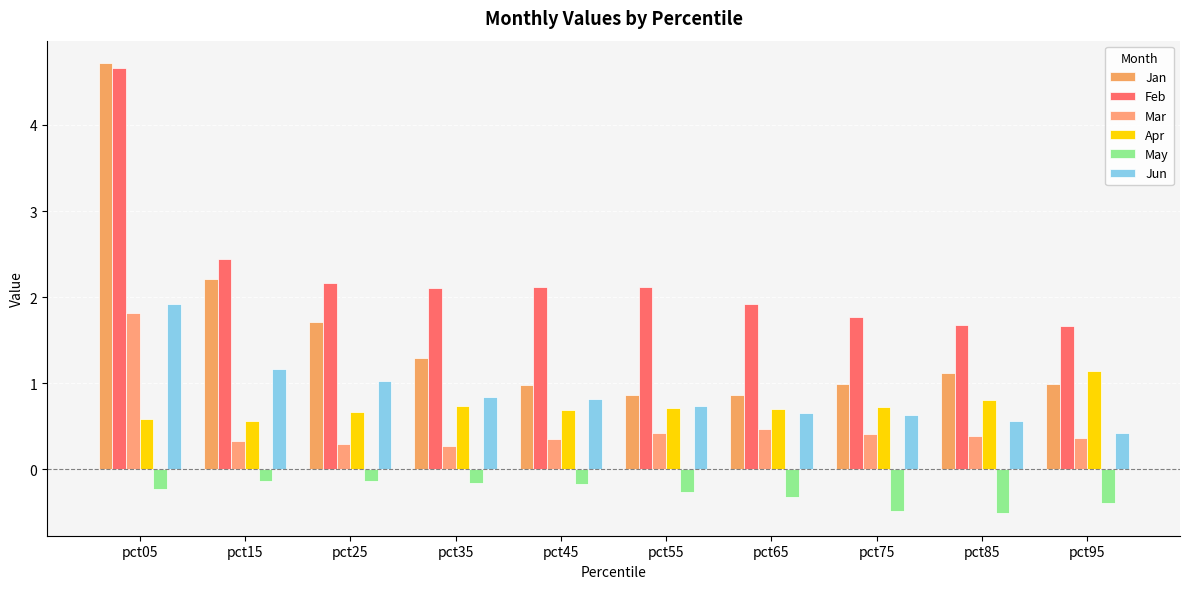

At which category is the sum across all series the highest?

pct05